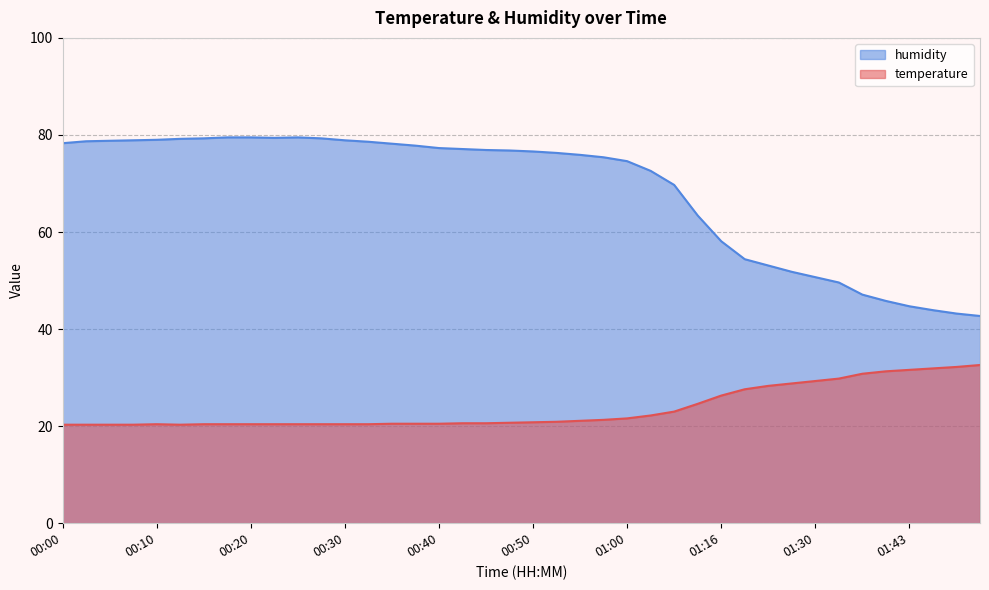

Between 00:20 and 00:40, which is larger?

00:40